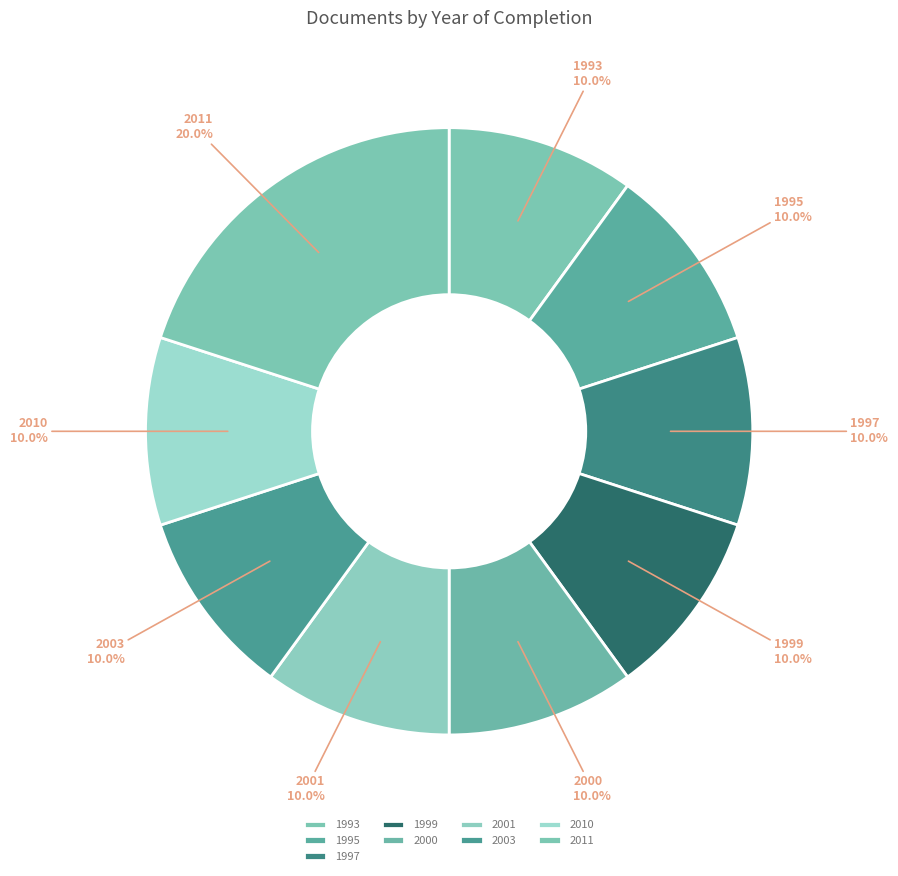

Which slice is the largest?

2011